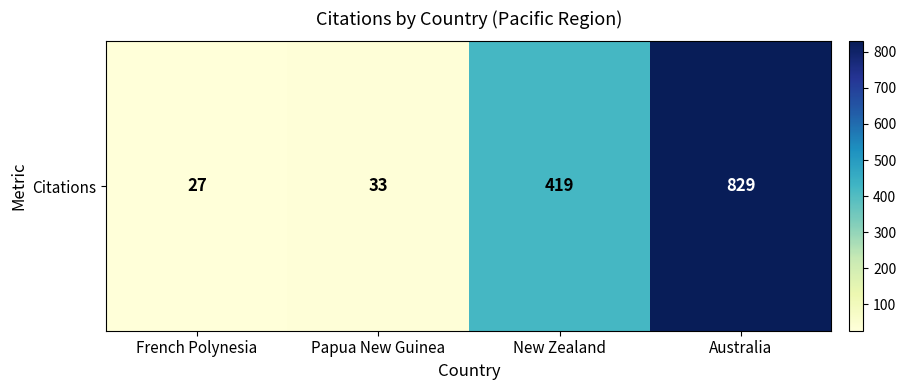

At which label is the value closest to 428?

New Zealand